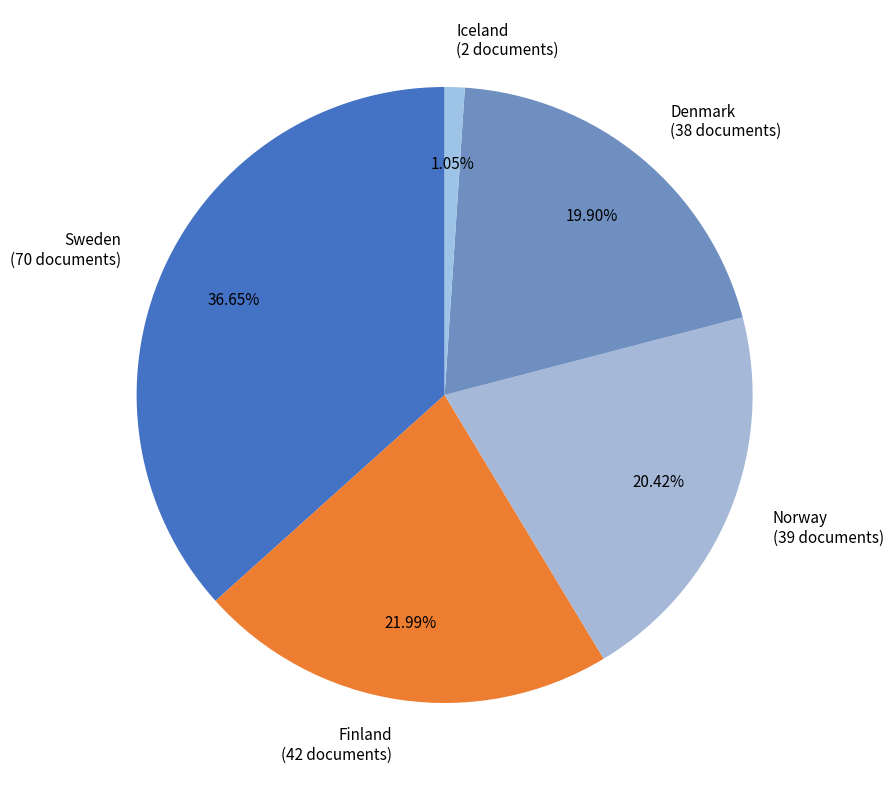

Is there any slice that represents more than half of the pie?

No